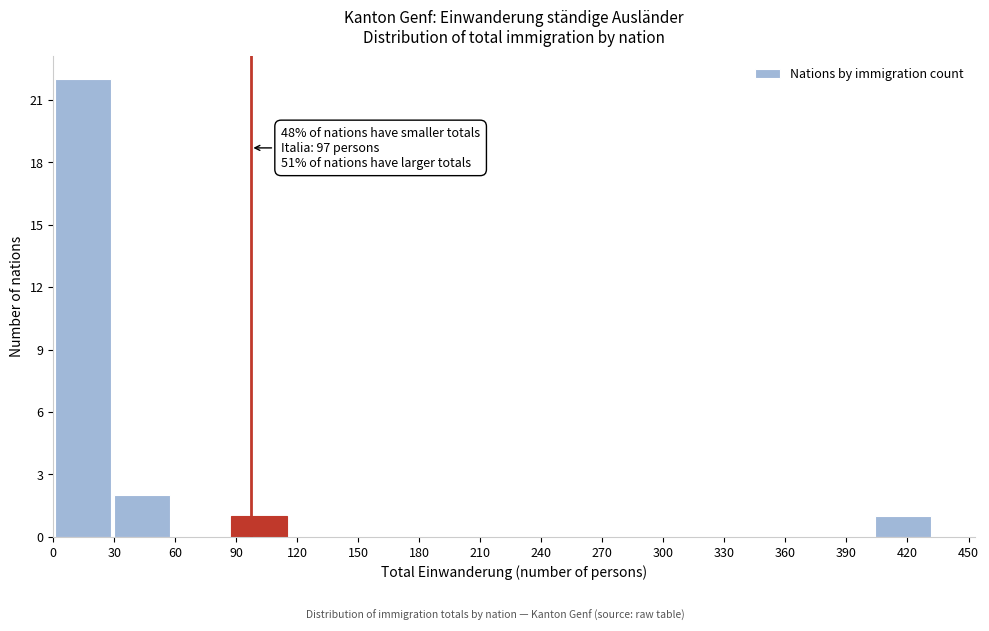

Which range on the x-axis has the tallest bar?

0 to 30